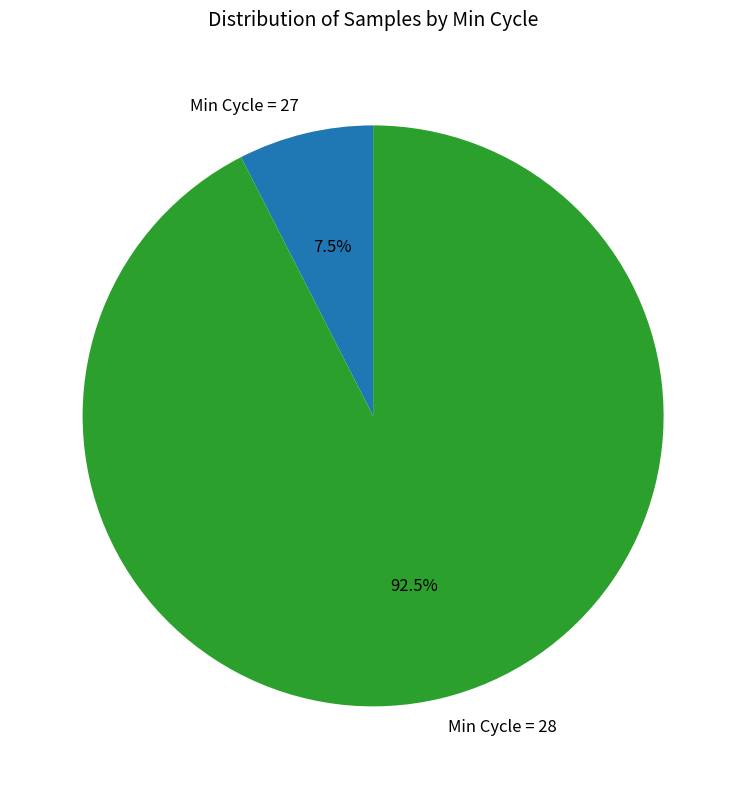

What is the total percentage of Min Cycle = 27 and Min Cycle = 28?

100.0%